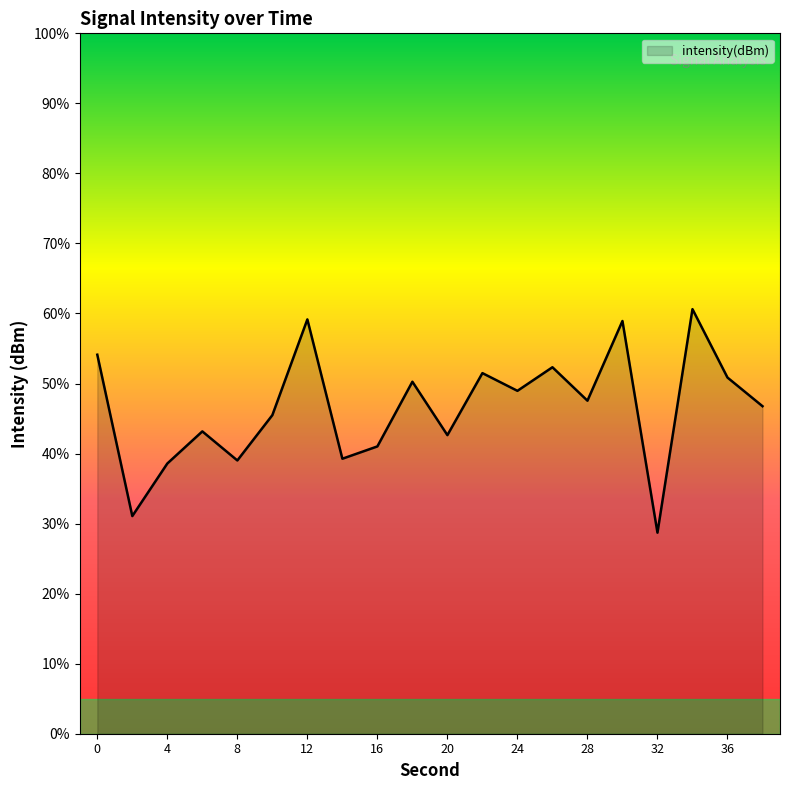

What is the difference between the maximum and minimum values?

31.9